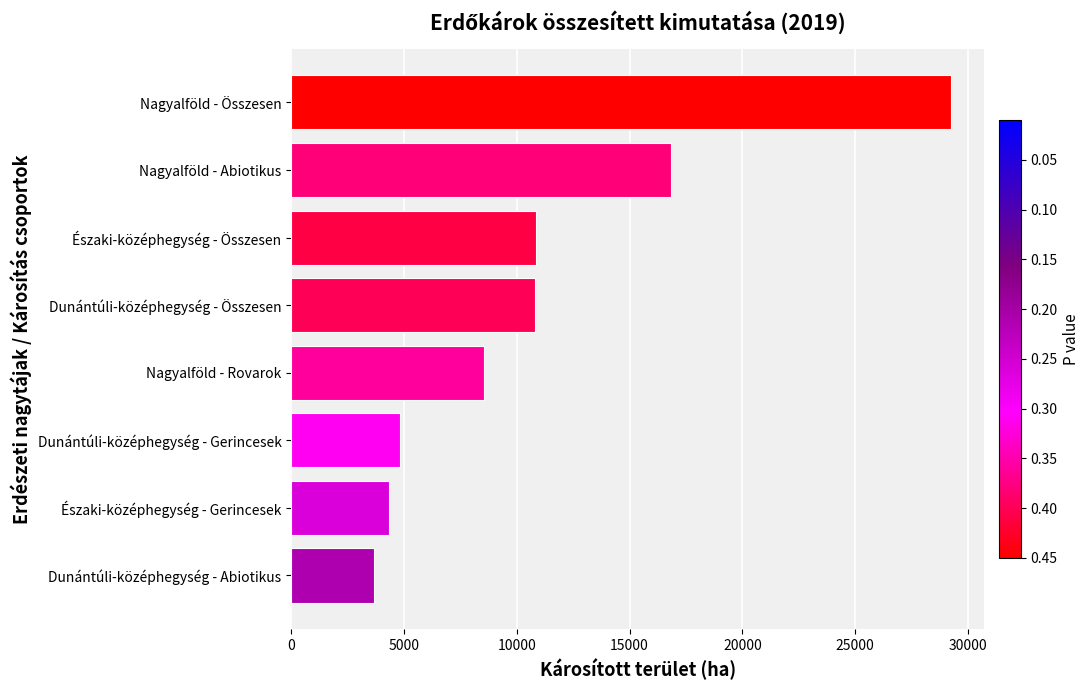

The chart shows a value of 8567.4 at Nagyalföld - Rovarok. True or false?

True